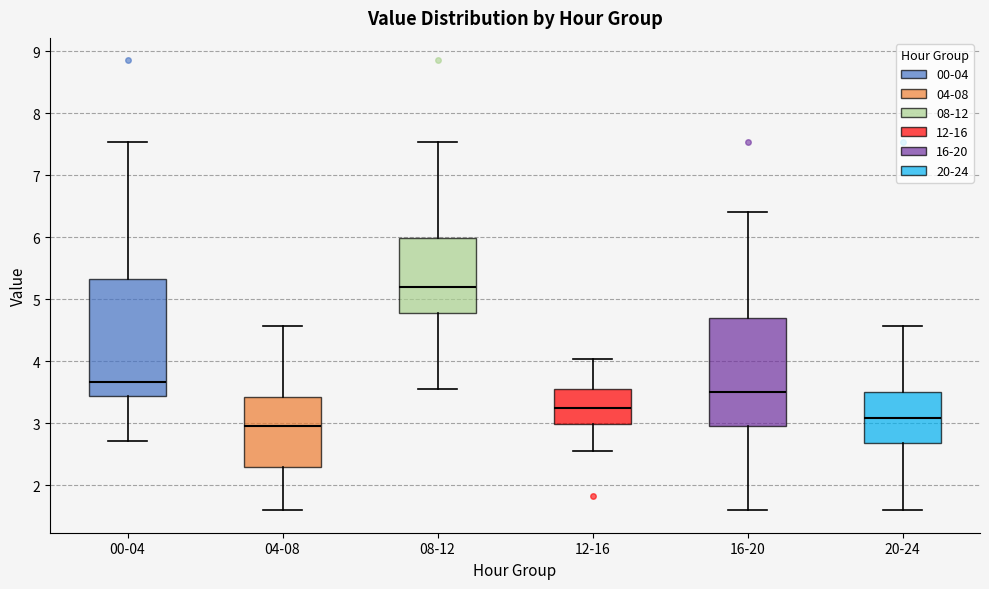

Where is the lower edge of the box for 08-12 on the y-axis? The values are not printed on the chart, so give them approximately, as read against the axis.

4.8